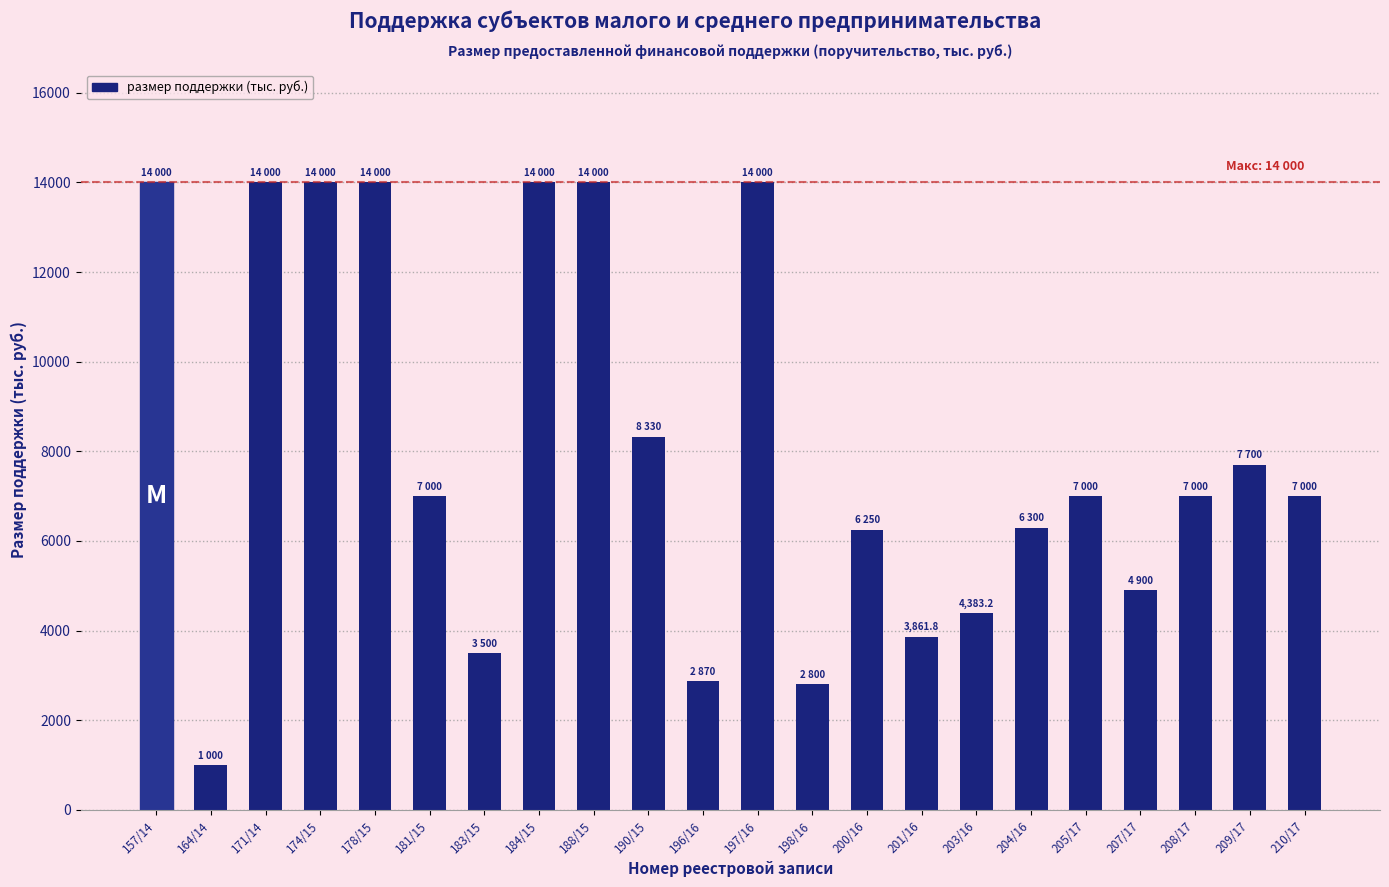

The chart shows a value of 14000.0 at 174/15. True or false?

True